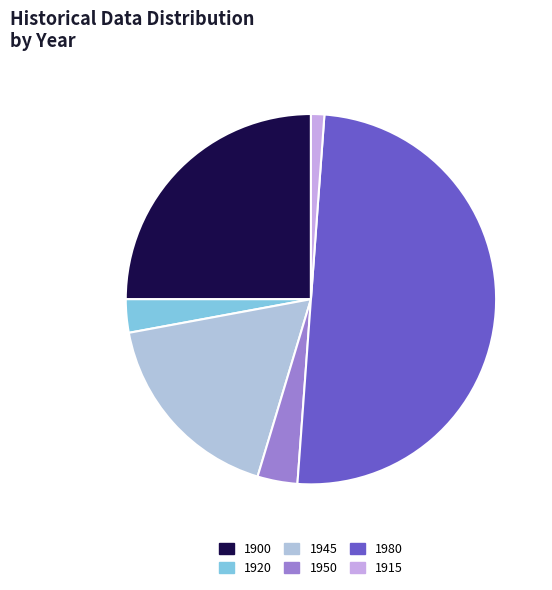

What percentage is the 1920 slice, to the nearest percent?

3%